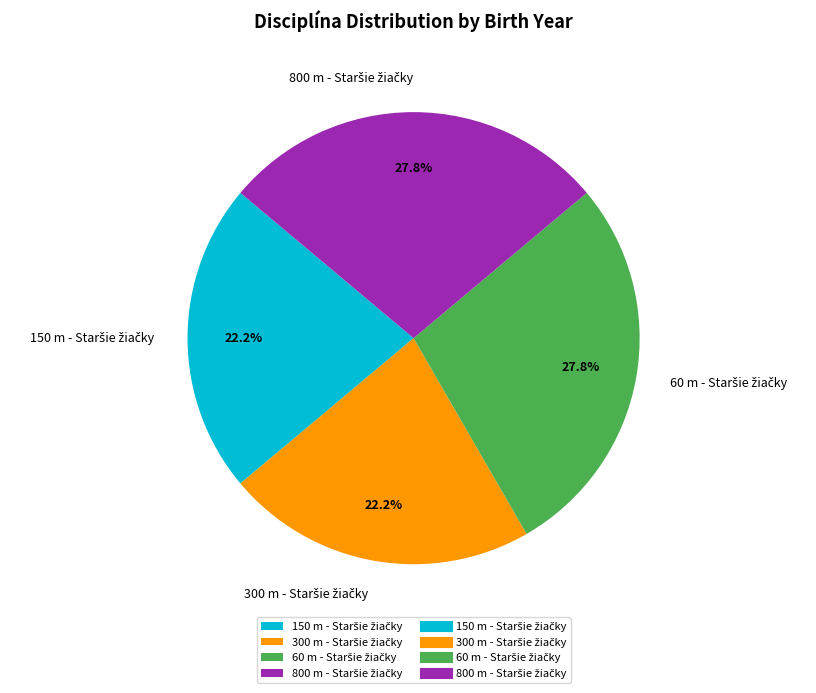

Is there any slice that represents more than half of the pie?

No